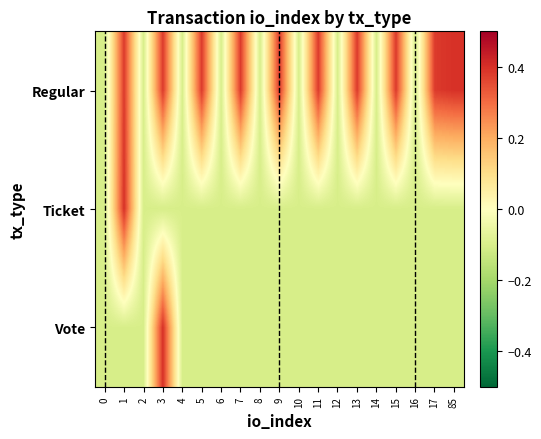

Which category has the lowest value across all series?

2